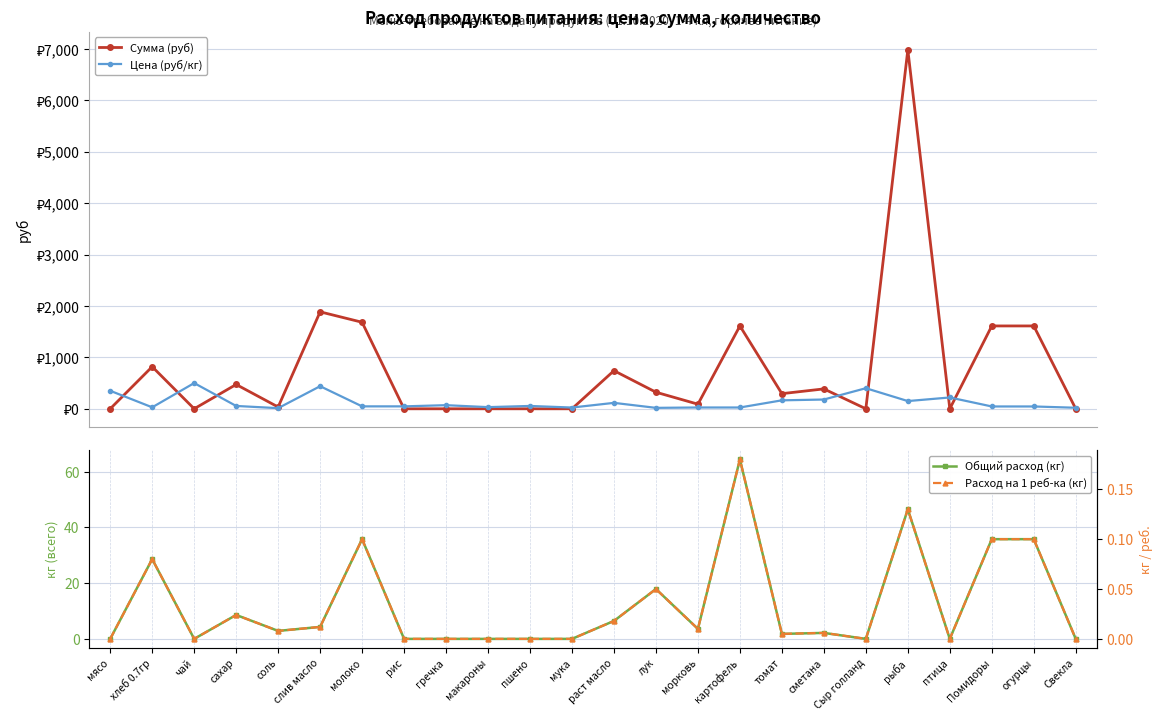

Where does the Сумма (руб) series first go above 294?

хлеб 0.7гр